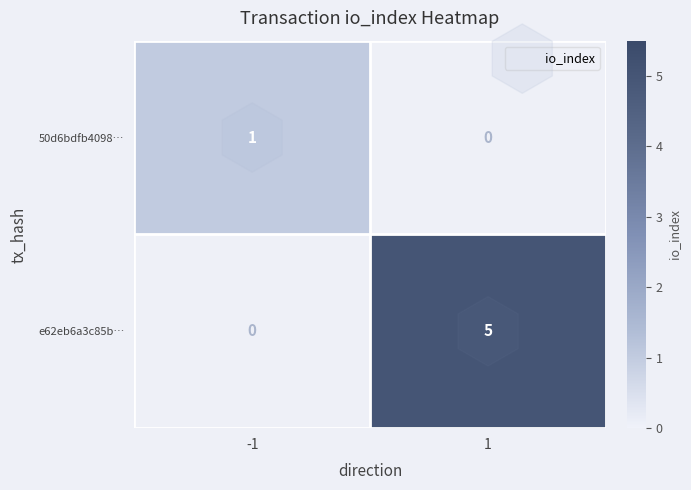

What is the sum of all e62eb6a3c85b… values?

5